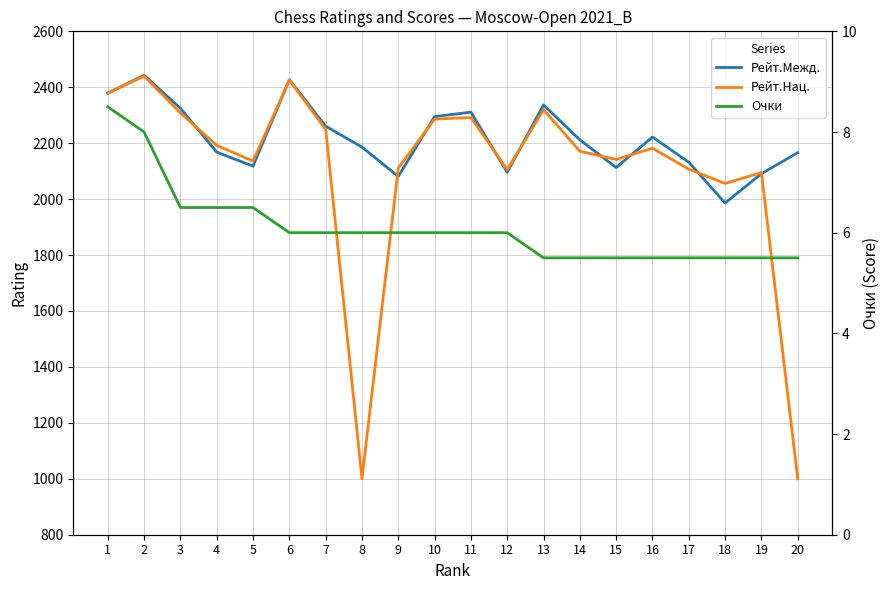

Between 4 and 15, which is larger?

4